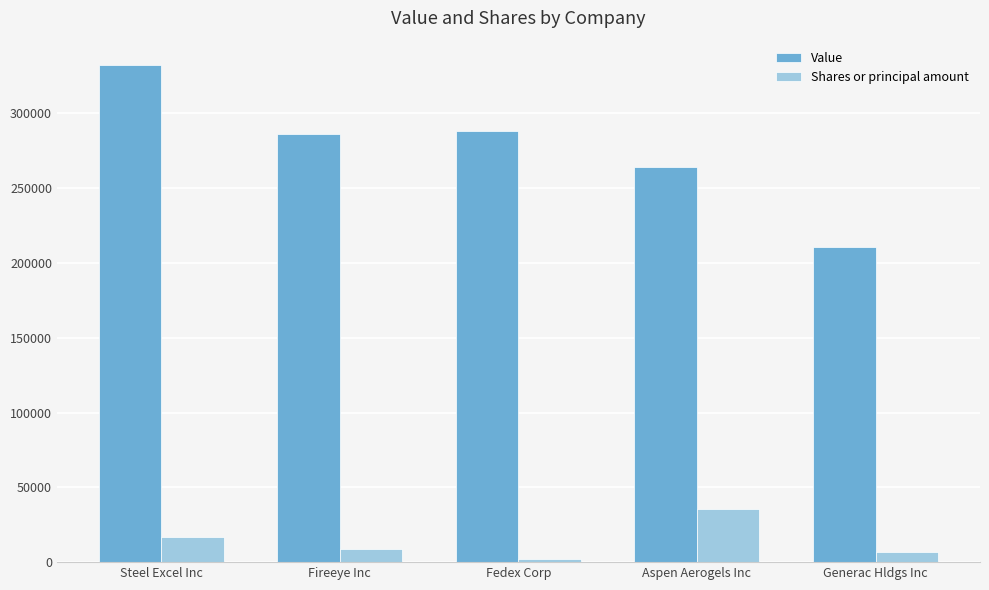

What is the value of the Value bar at the 5th from the left?

211000